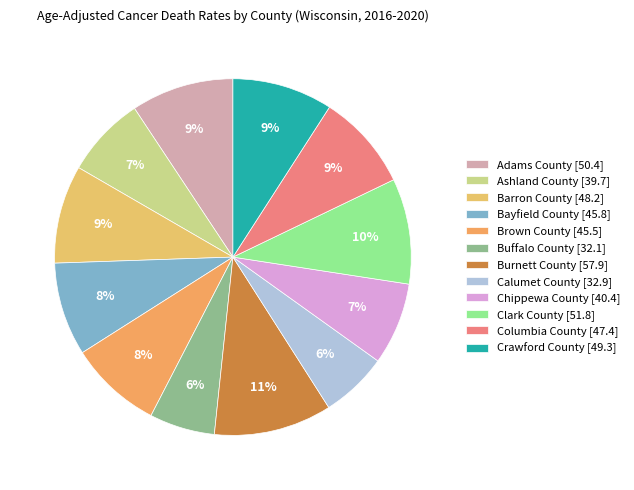

To the nearest percent, what is the difference between the Calumet County and Adams County slice percentages?

3%